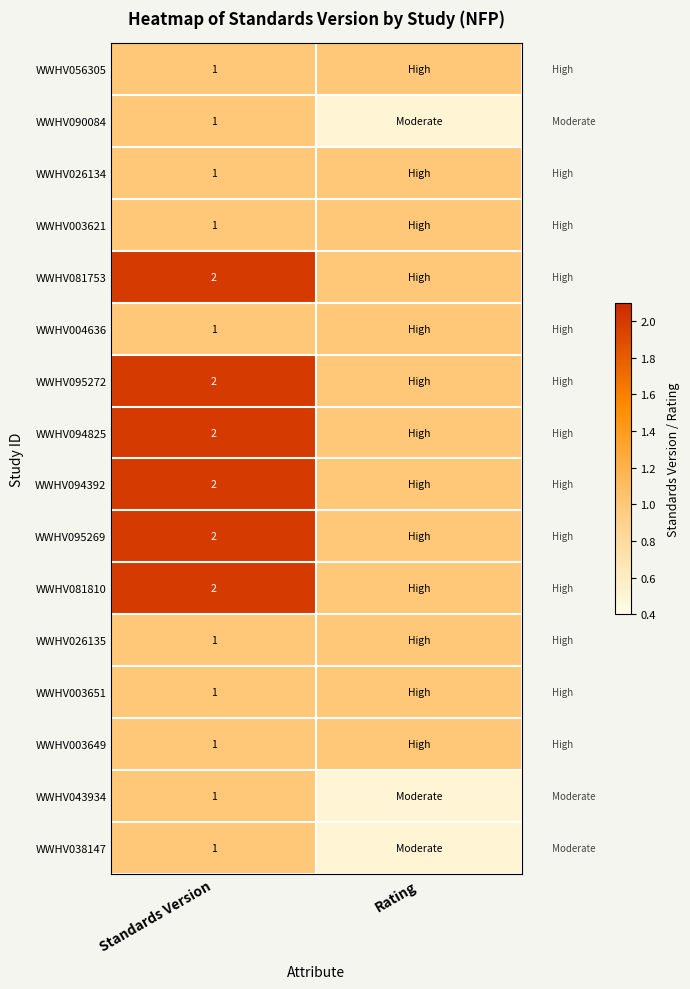

What is the total value across all series at Standards Version?

22.0